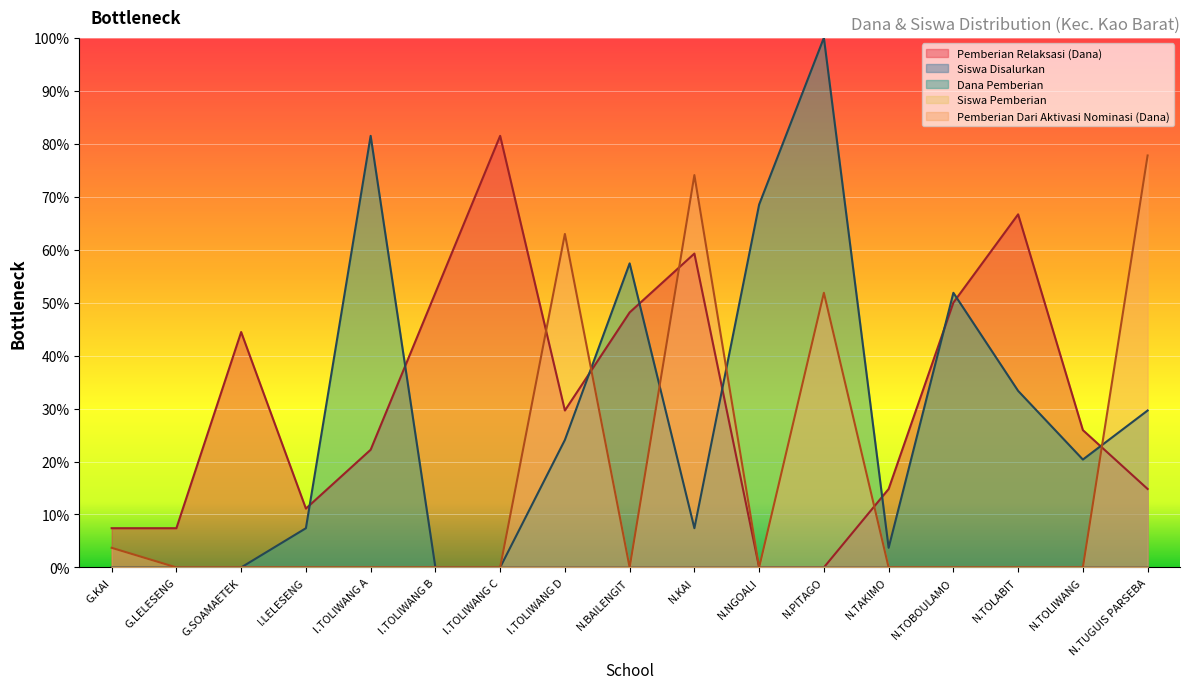

Which series has the widest spread of values?

Dana Pemberian